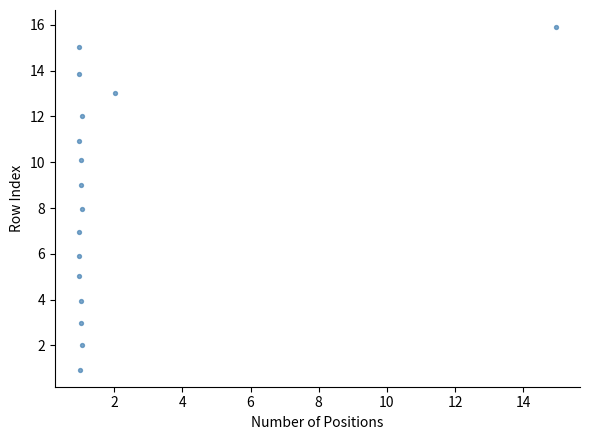

What is the range of X values (max minus min)?

14.0